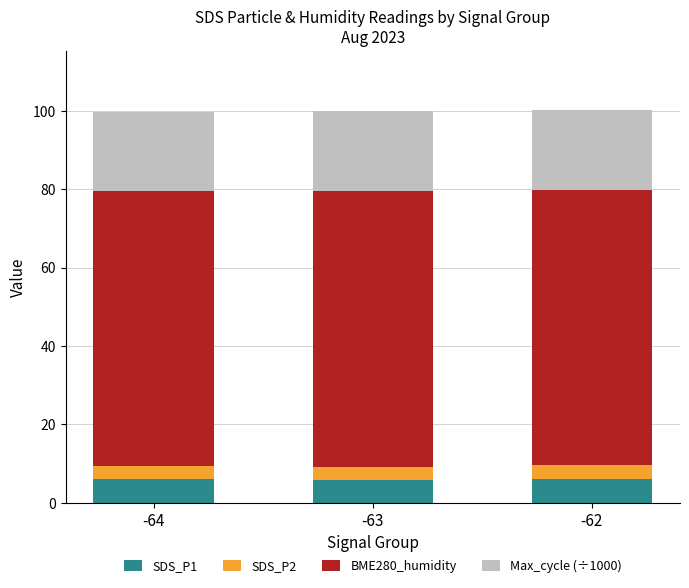

What is the sum of all SDS_P1 values?

18.1